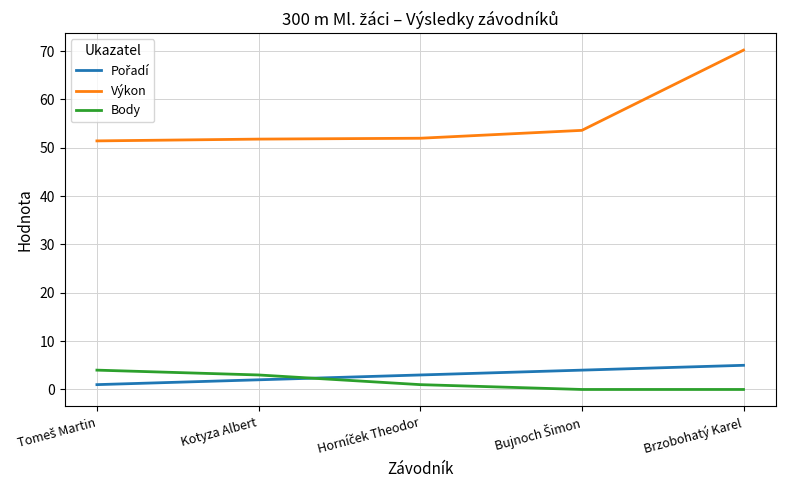

What is the difference between the highest and lowest values at Brzobohatý Karel?

70.2